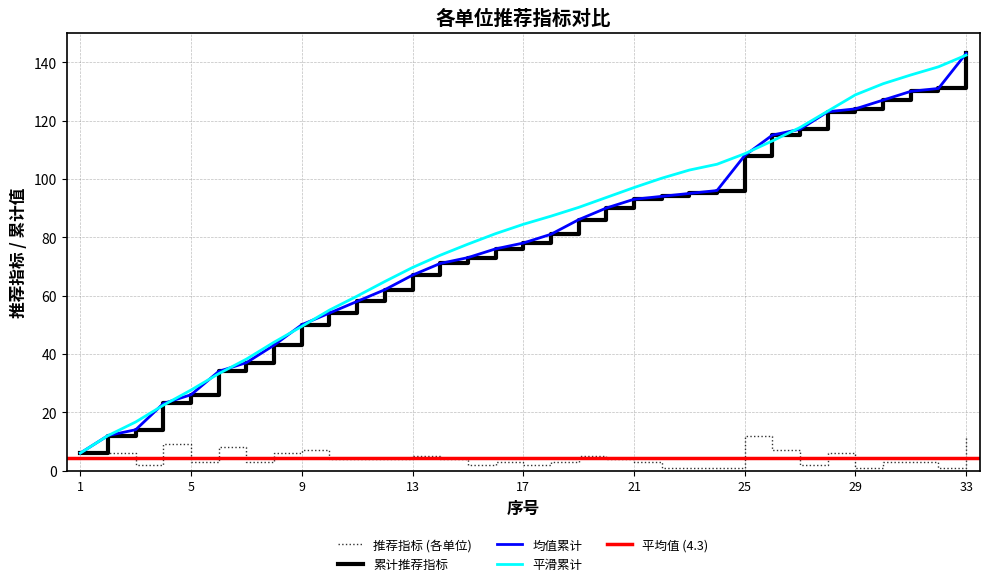

Which has a higher value, 28 or 2?

28